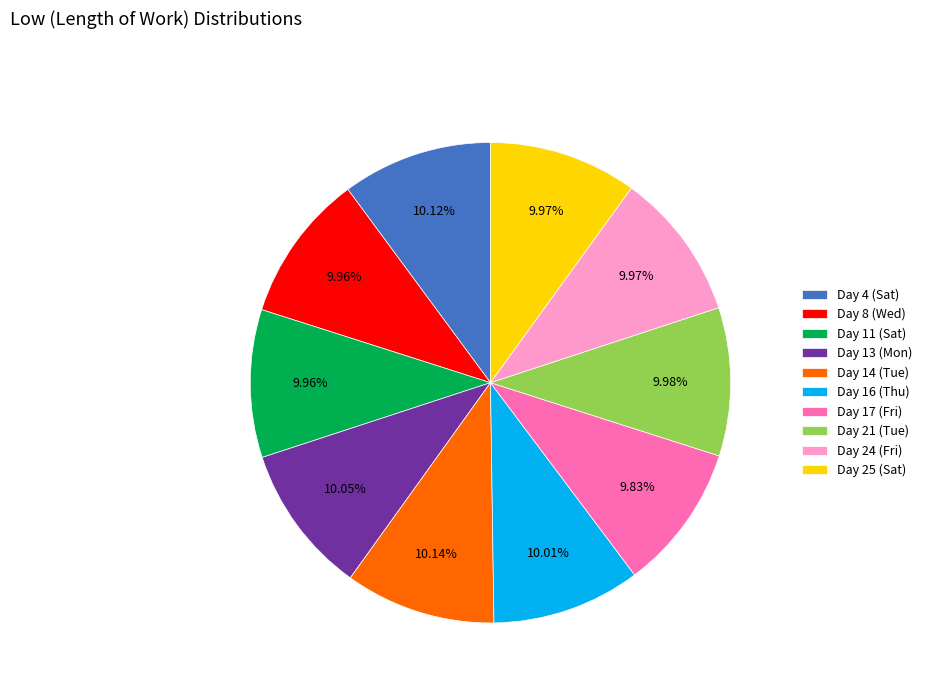

The Day 25 (Sat) slice represents 5% of the pie. True or false?

False